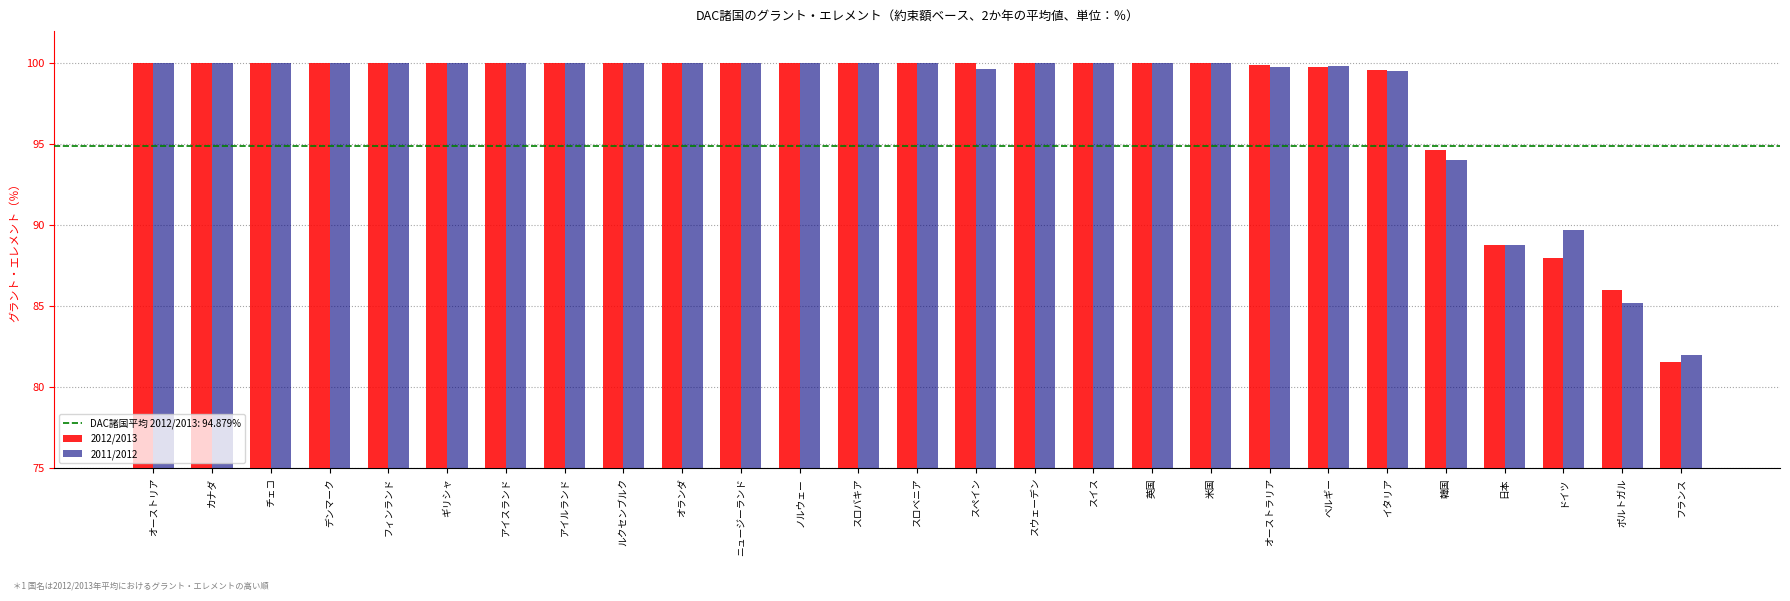

Does the chart contain any negative values?

No